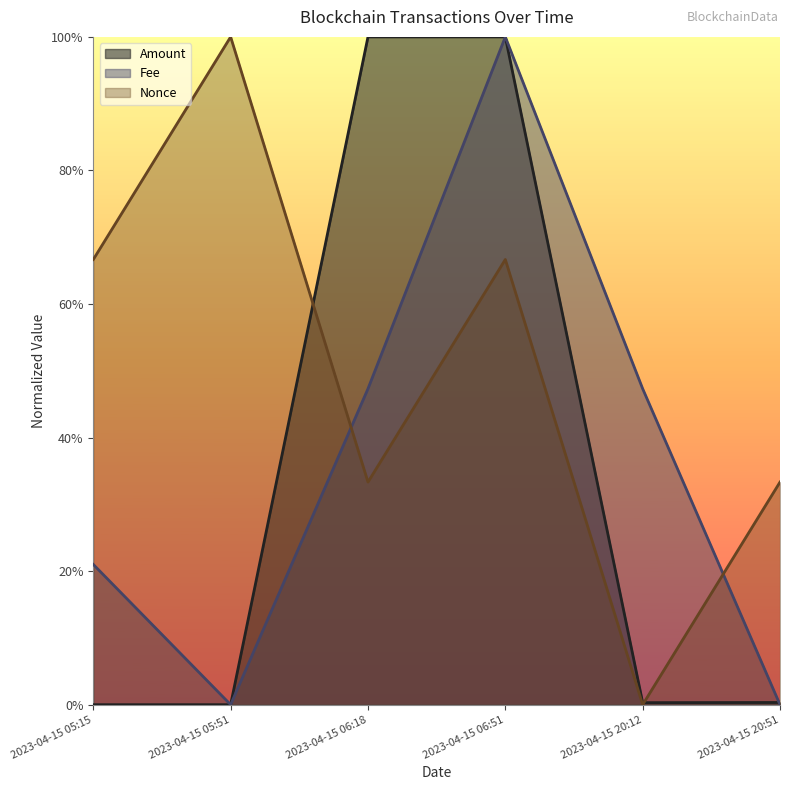

What is the sum of all Nonce values?

3.0